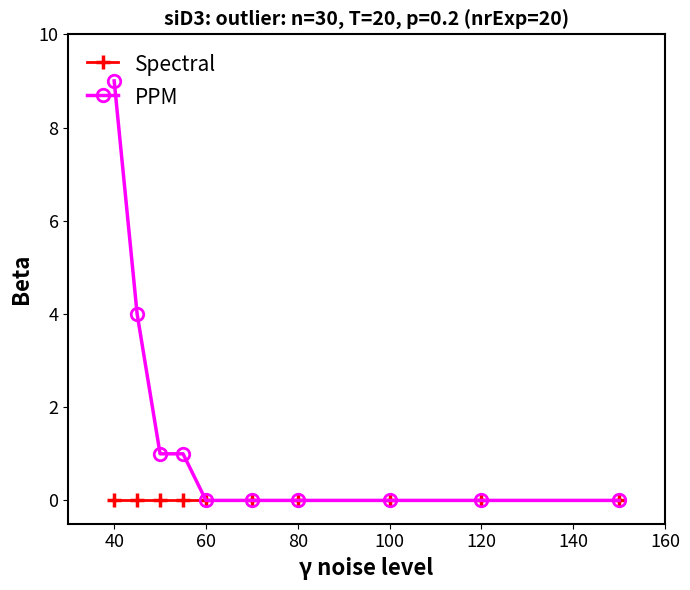

Reading left to right, list all the values displayed in this chart.

Spectral: 0	0	0	0	0	0	0	0	0	0
PPM: 9	4	1	1	0	0	0	0	0	0